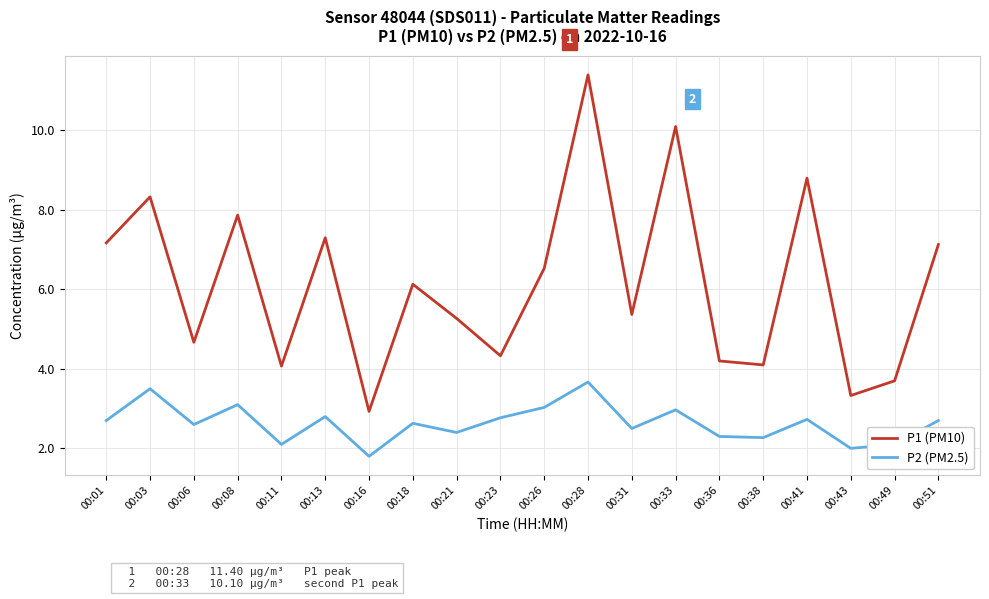

What are all the series names shown in the legend?

P1 (PM10), P2 (PM2.5)